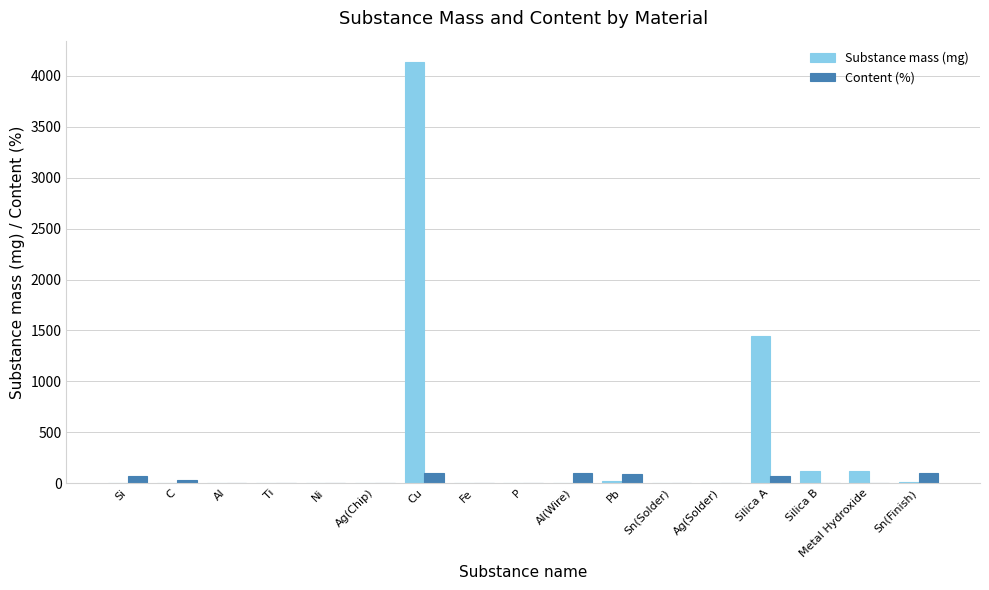

Which series has the largest total across all categories?

Substance mass (mg)